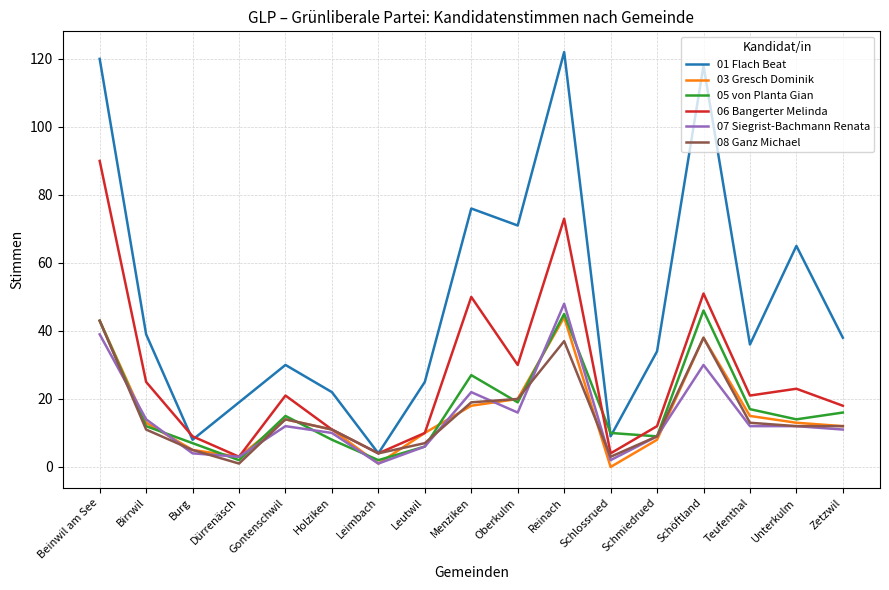

Which series changed the most between Birrwil and Holziken?

01 Flach Beat